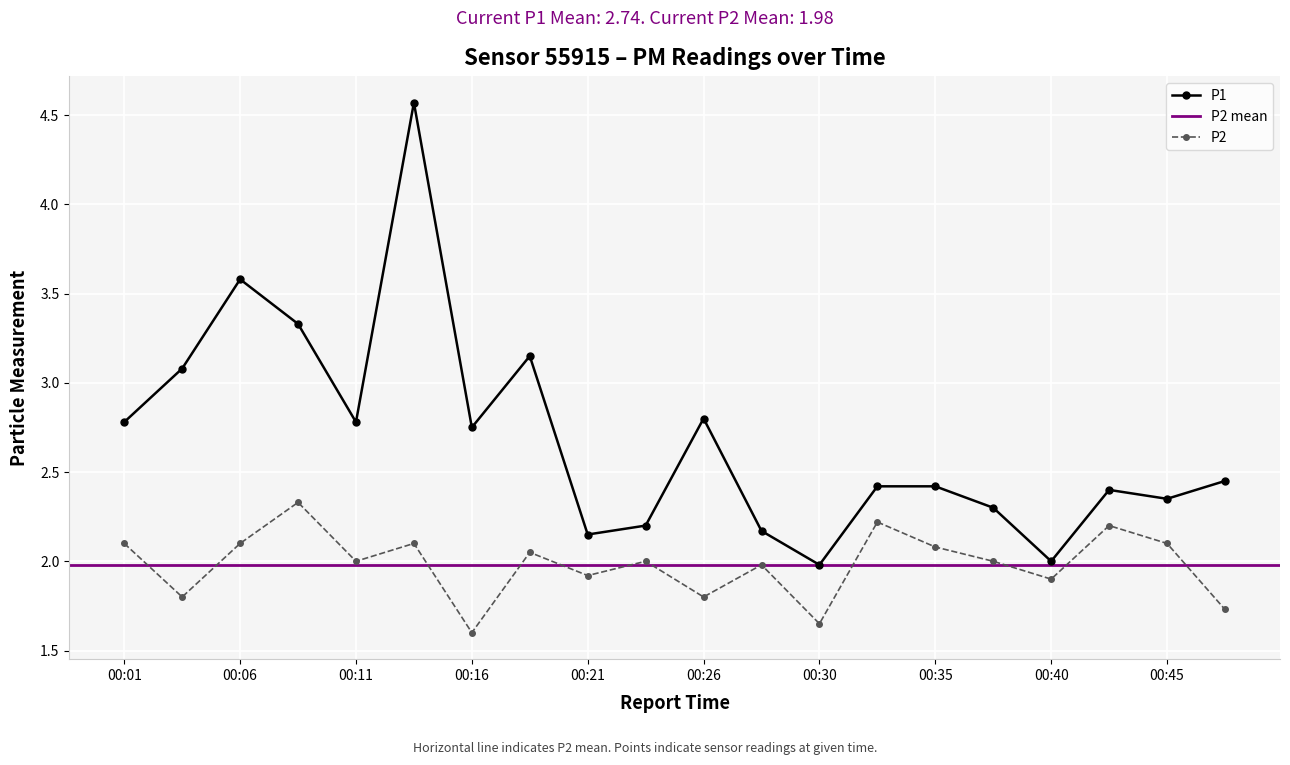

What is the sum of all P2 values?

39.7